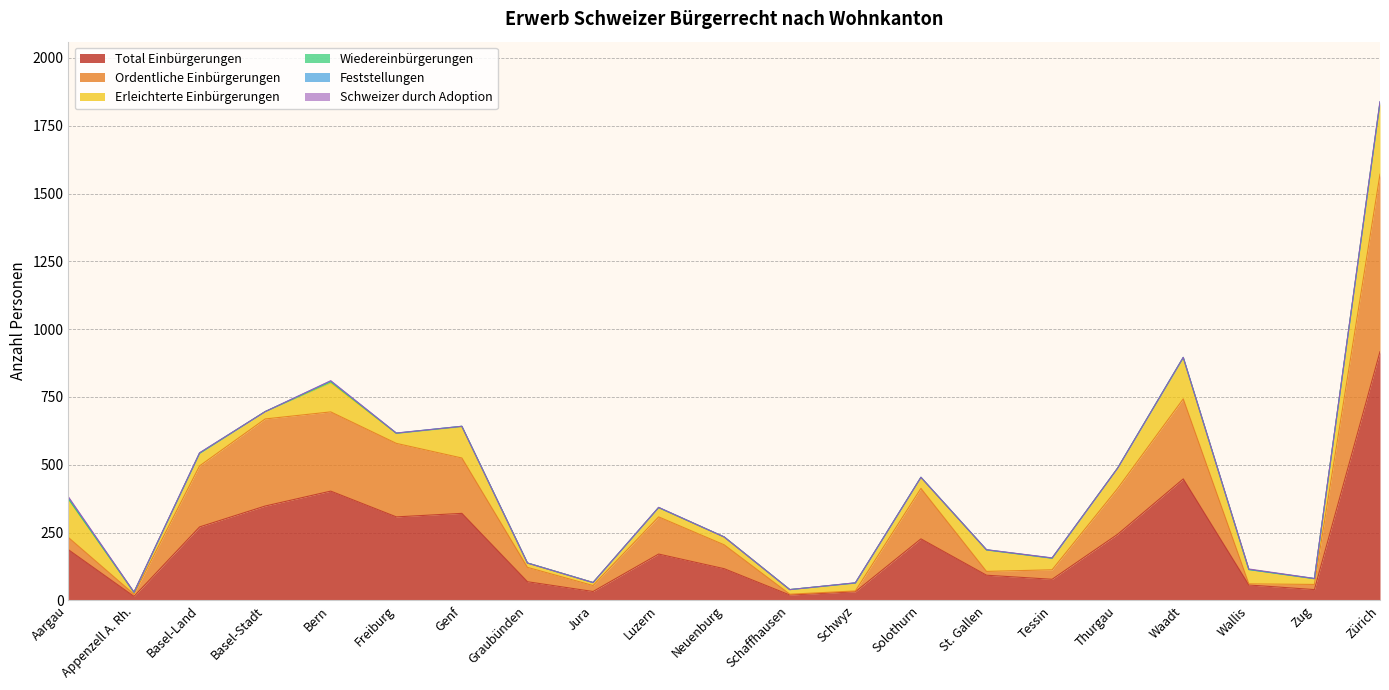

Reading left to right, transcribe all the data shown in this chart.

Total Einbürgerungen: 187	15	271	348	403	308	321	69	33	171	117	20	32	227	93	78	244	448	57	40	917
Ordentliche Einbürgerungen: 45	8	225	321	292	271	204	53	22	137	88	3	3	186	14	35	169	295	4	19	654
Erleichterte Einbürgerungen: 142	7	46	27	107	37	115	16	11	34	29	17	29	40	79	42	75	150	53	21	263
Wiedereinbürgerungen: 0	0	0	0	4	0	2	0	0	0	0	0	0	1	0	1	0	3	0	0	0
Feststellungen: 5	0	2	0	3	1	0	0	0	1	0	0	1	0	1	0	0	0	0	1	4
Schweizer durch Adoption: 3	1	0	0	1	0	0	0	0	0	0	0	0	0	0	1	0	0	2	0	1